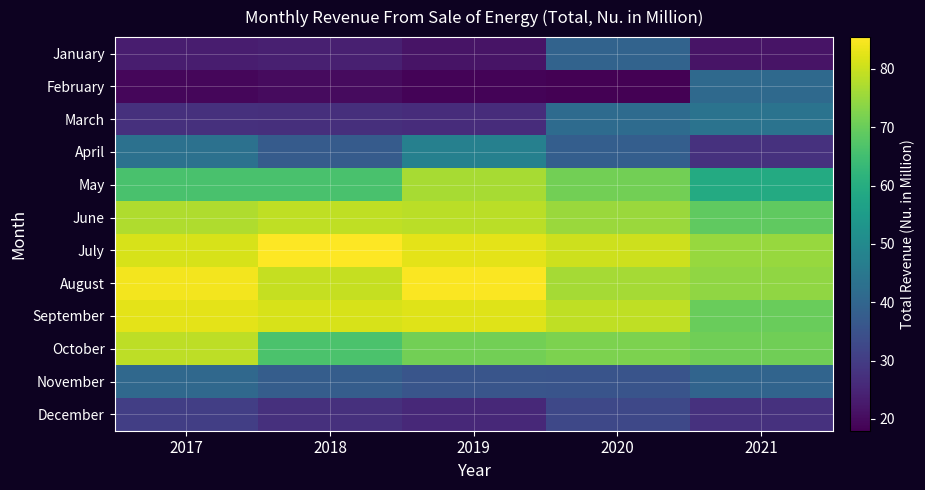

Reading right to left, list all the values displayed in this chart.

January: 2021=21.4	2020=39.3	2019=21.4	2018=23.8	2017=23.3
February: 2021=41.1	2020=18.0	2019=18.6	2018=20.0	2017=19.1
March: 2021=43.7	2020=41.5	2019=26.4	2018=27.1	2017=27.2
April: 2021=27.5	2020=38.0	2019=47.3	2018=37.3	2017=43.3
May: 2021=59.1	2020=71.1	2019=76.6	2018=66.1	2017=66.0
June: 2021=69.0	2020=75.2	2019=78.4	2018=78.9	2017=77.3
July: 2021=75.0	2020=80.2	2019=82.6	2018=85.5	2017=81.3
August: 2021=74.3	2020=76.5	2019=85.0	2018=79.5	2017=84.2
September: 2021=69.9	2020=79.0	2019=82.2	2018=81.3	2017=82.8
October: 2021=70.7	2020=72.1	2019=71.2	2018=66.3	2017=78.7
November: 2021=39.8	2020=35.5	2019=35.9	2018=37.9	2017=40.8
December: 2021=27.7	2020=32.6	2019=25.8	2018=27.5	2017=30.5